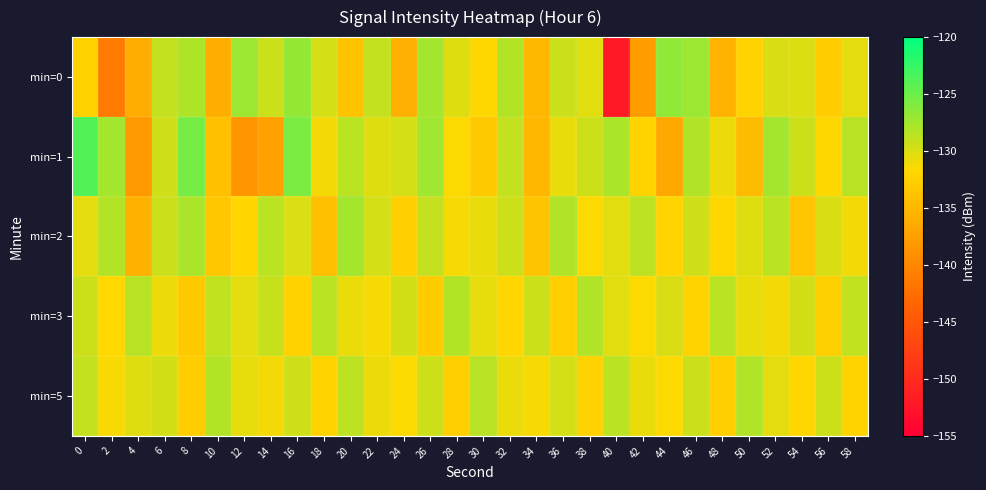

Rank the series by their maximum value, from lowest to highest.

min=3, min=5, min=2, min=0, min=1